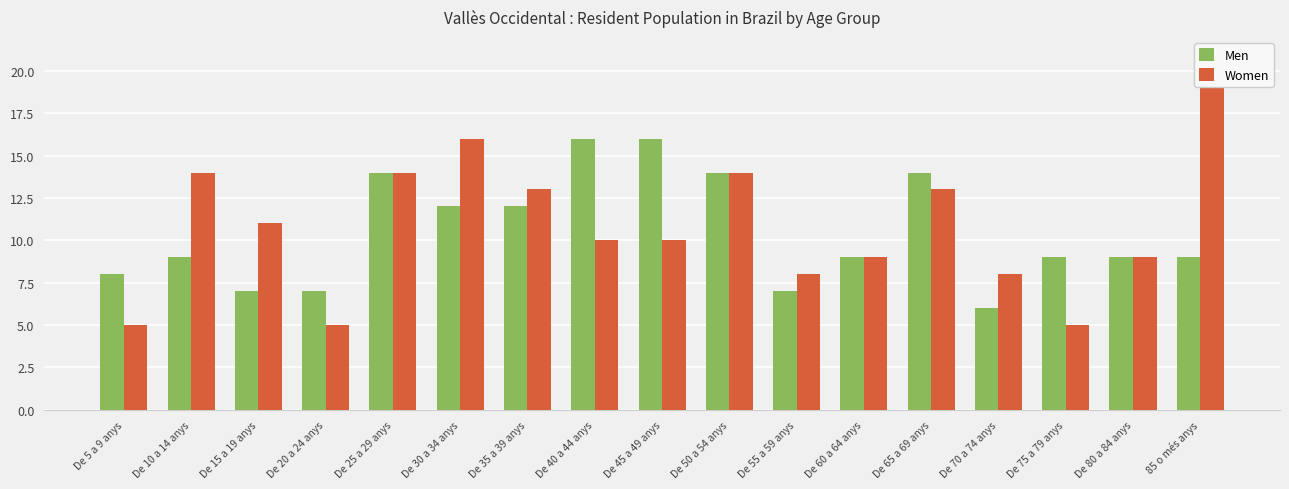

What is the difference between the Women values at De 30 a 34 anys and 85 o més anys?

3